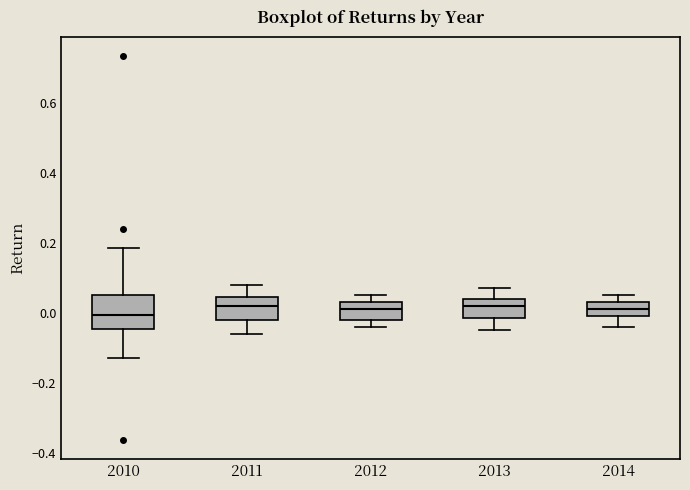

Reading left to right, transcribe this box plot: for each box, give where its median line is, the range the box spans, and where its two whiskers end, as read against the y-axis. The values are not printed on the chart, so give them approximately, as read against the axis.

2010: median 0.00, box -0.04 to 0.06, whiskers -0.12 to 0.18
2011: median 0.02, box -0.02 to 0.04, whiskers -0.06 to 0.08
2012: median 0.02, box -0.02 to 0.04, whiskers -0.04 to 0.06
2013: median 0.02, box -0.02 to 0.04, whiskers -0.04 to 0.08
2014: median 0.02, box 0.00 to 0.04, whiskers -0.04 to 0.06